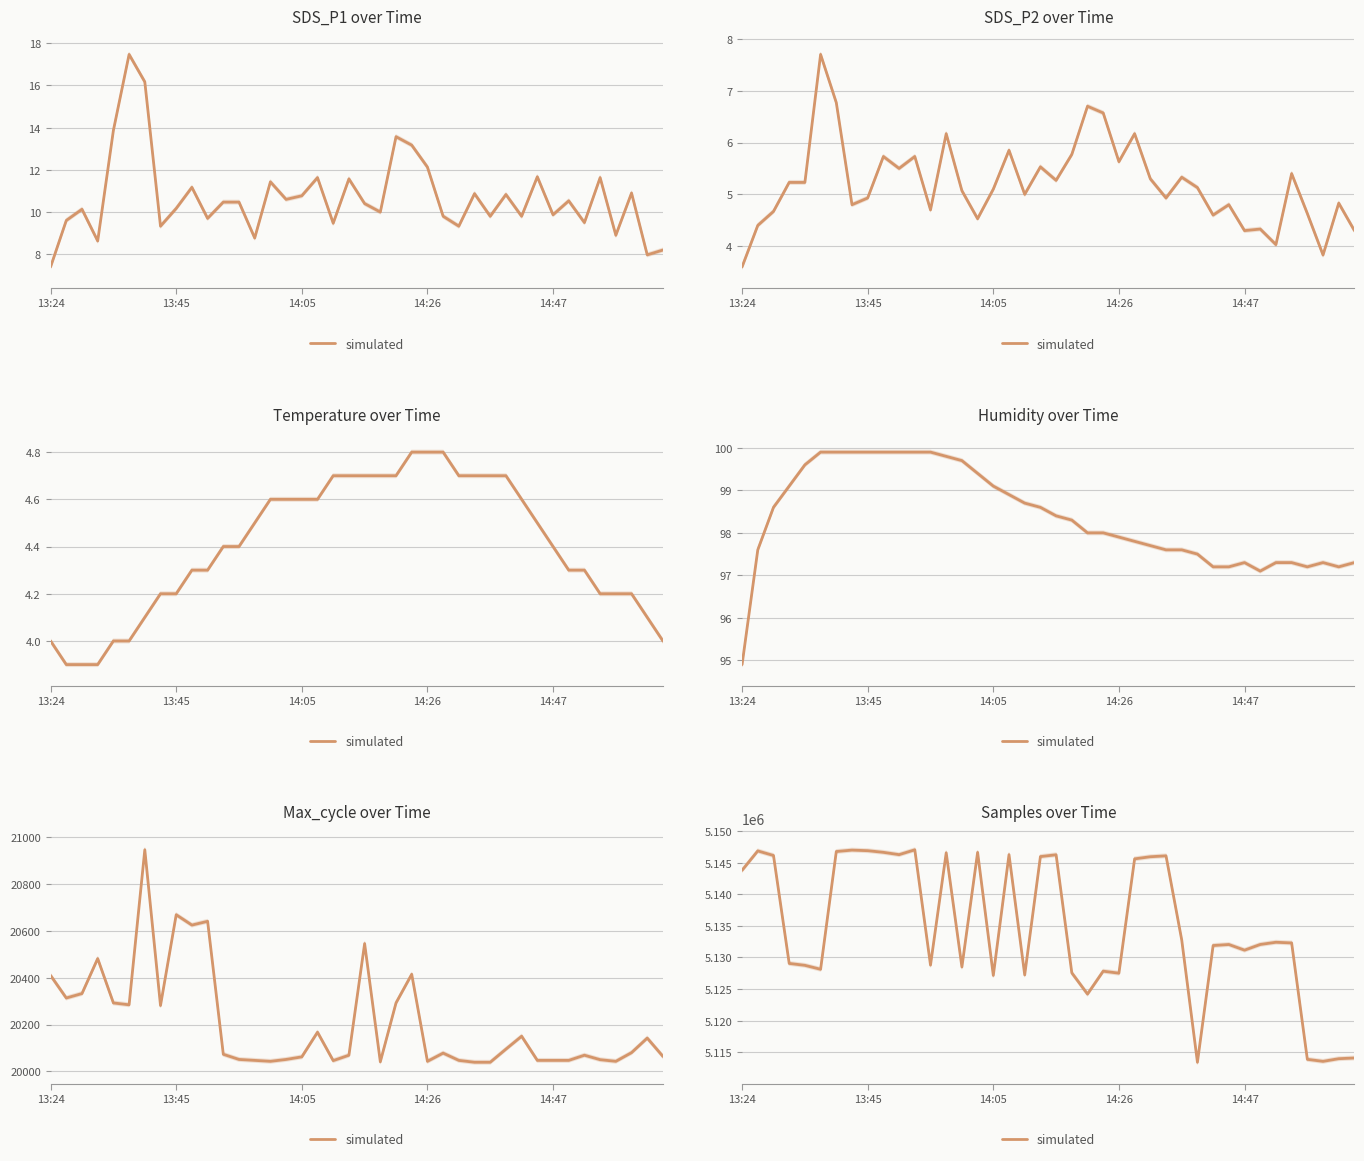

The value at 27 is 7030465. True or false?

False